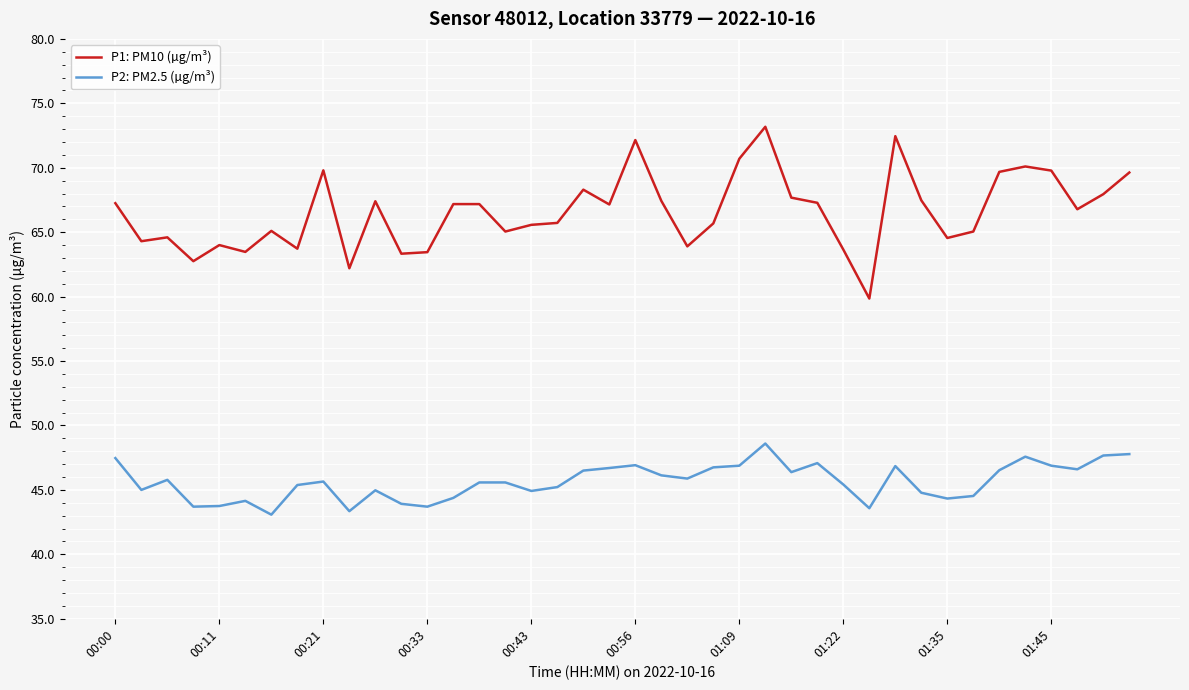

Rank the series by their average value, from lowest to highest.

P2: PM2.5 (µg/m³), P1: PM10 (µg/m³)